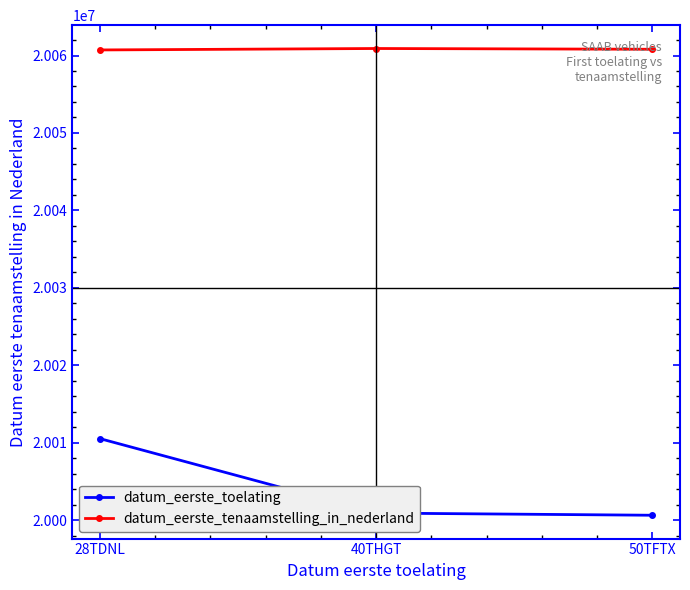

What is the greatest value displayed?

20060905